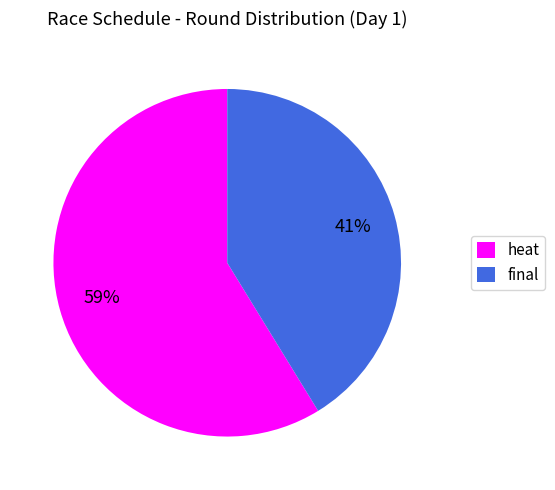

What is the largest slice in the pie chart?

heat